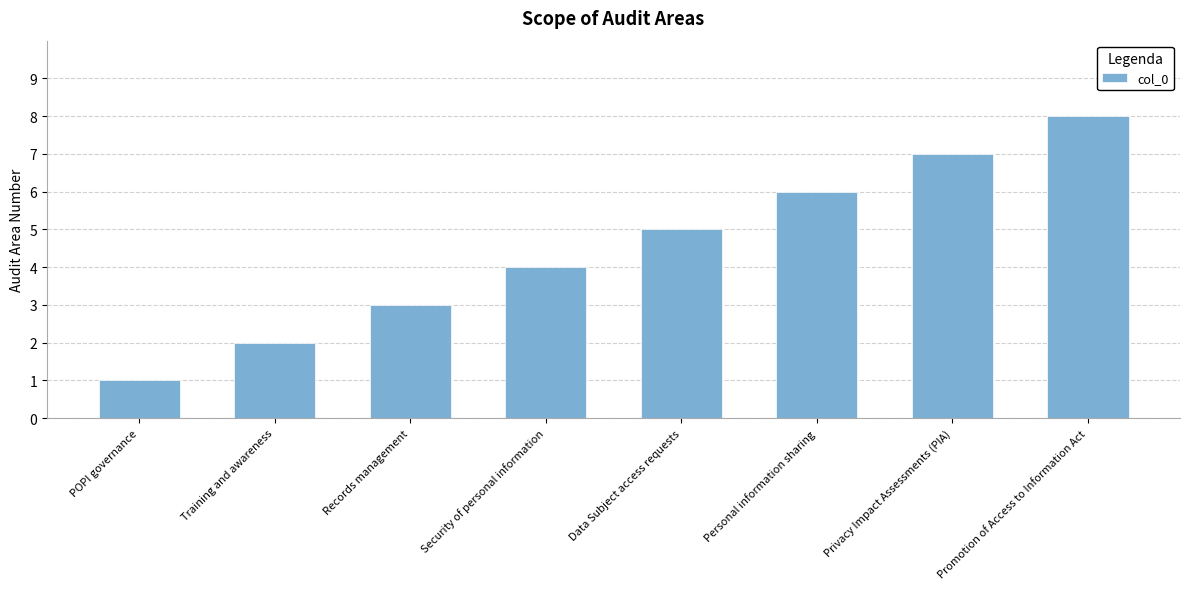

How many data points are less than 5?

4